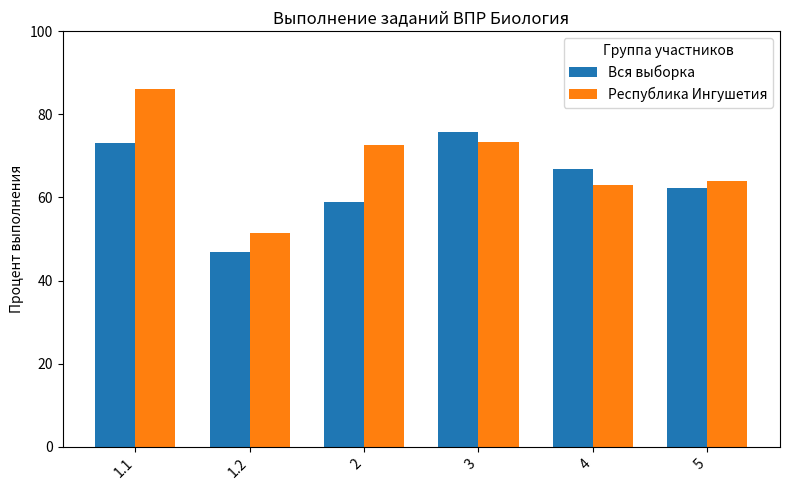

How many distinct data groups are displayed?

2